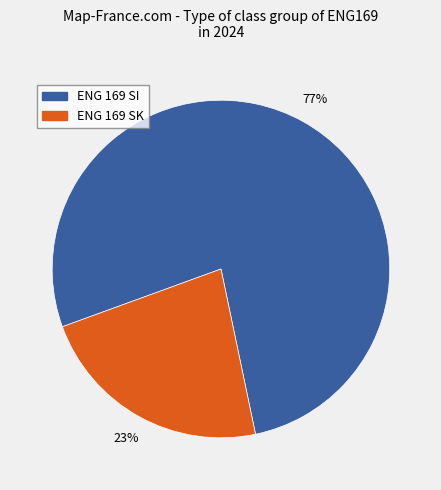

To the nearest percent, what is the average slice percentage?

50%